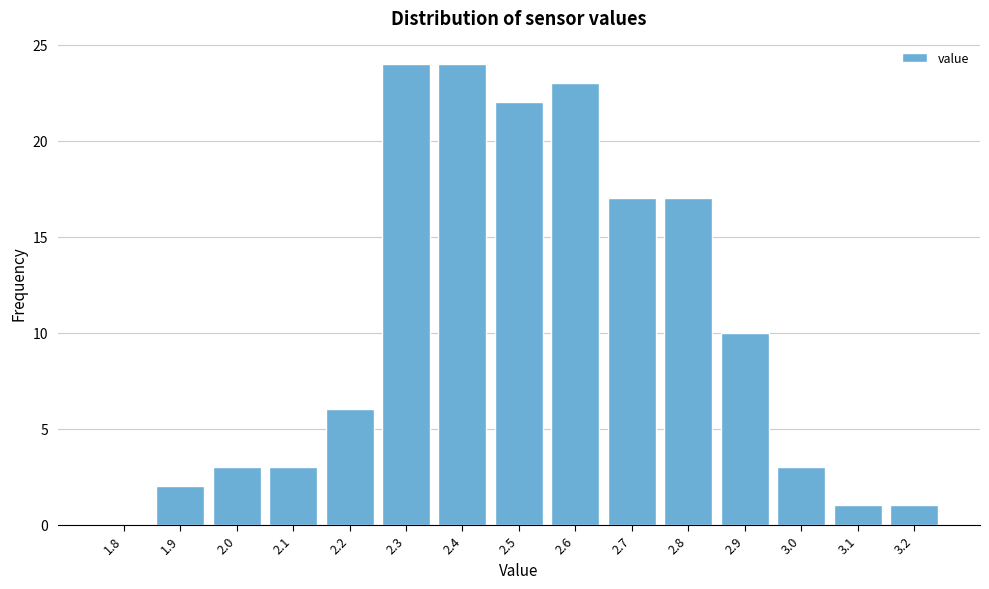

Reading right to left, list all the values displayed in this chart.

3.2=1	3.1=1	3.0=3	2.9=10	2.8=17	2.7=17	2.6=23	2.5=22	2.4=24	2.3=24	2.2=6	2.1=3	2.0=3	1.9=2	1.8=0